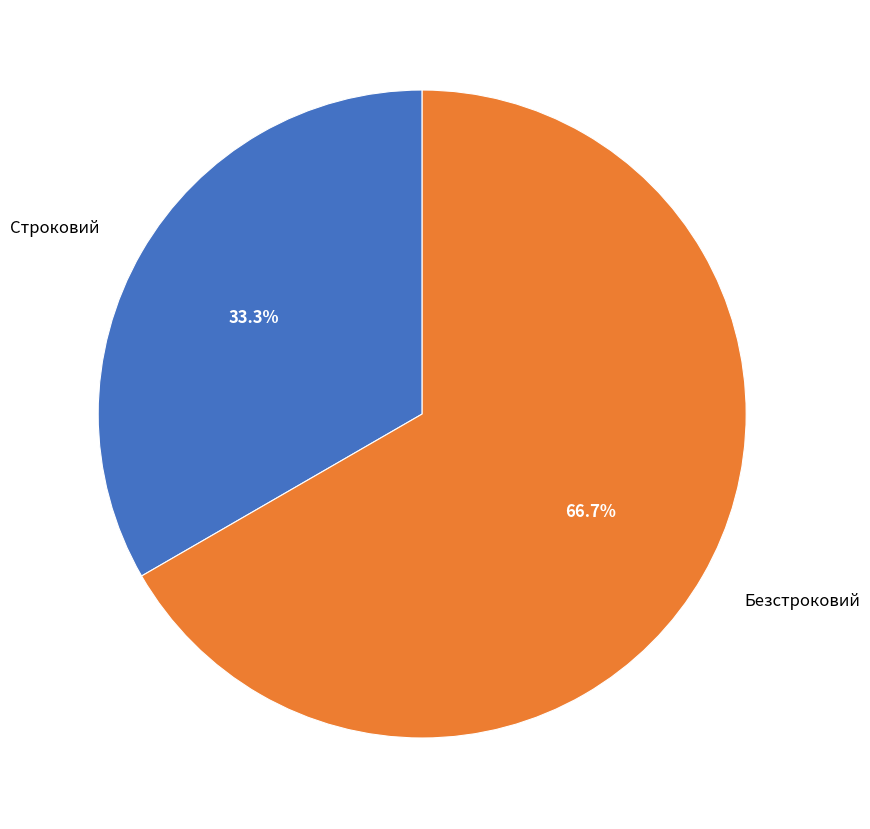

Which category has the smallest portion of the pie?

Строковий